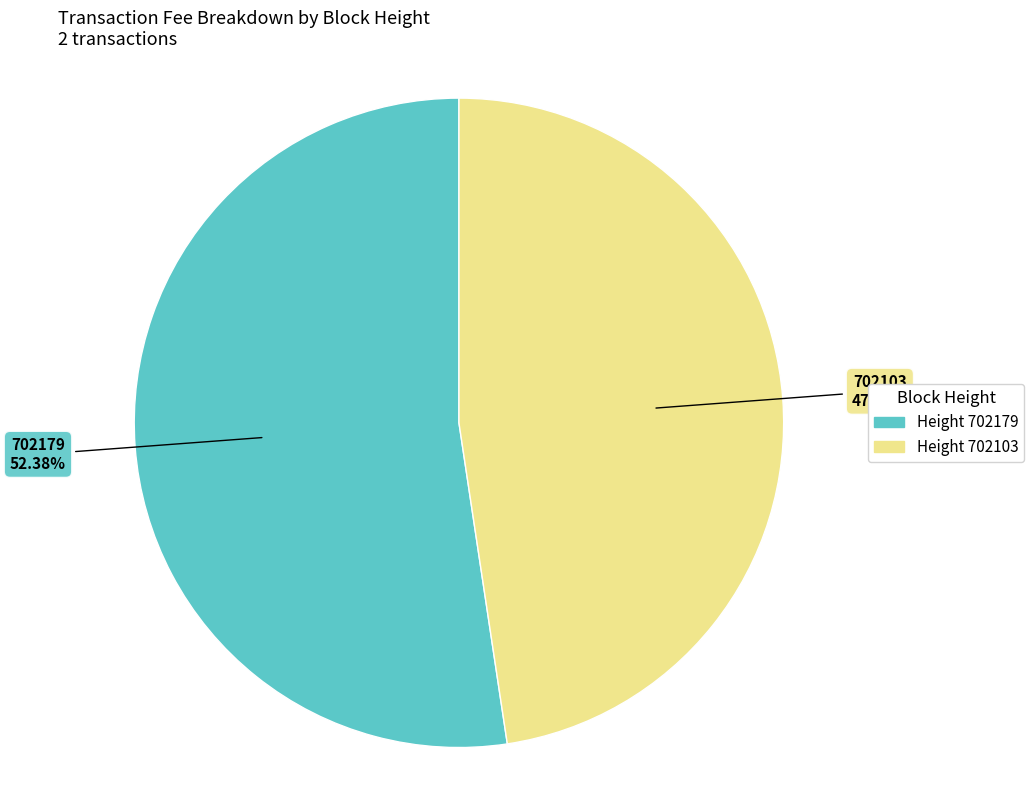

Is there any slice that represents more than half of the pie?

Yes